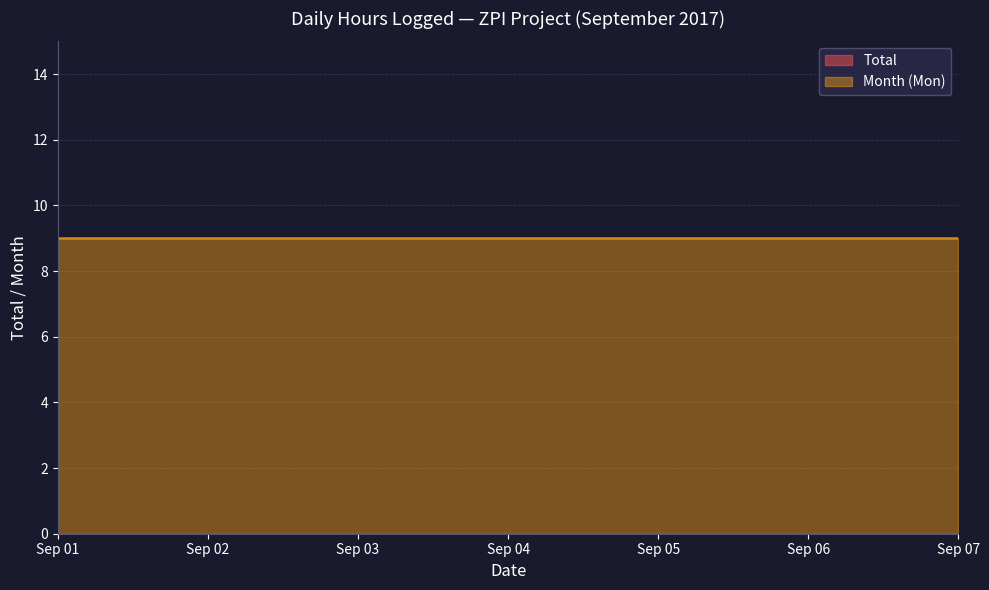

At how many categories does at least one series exceed 2?

7